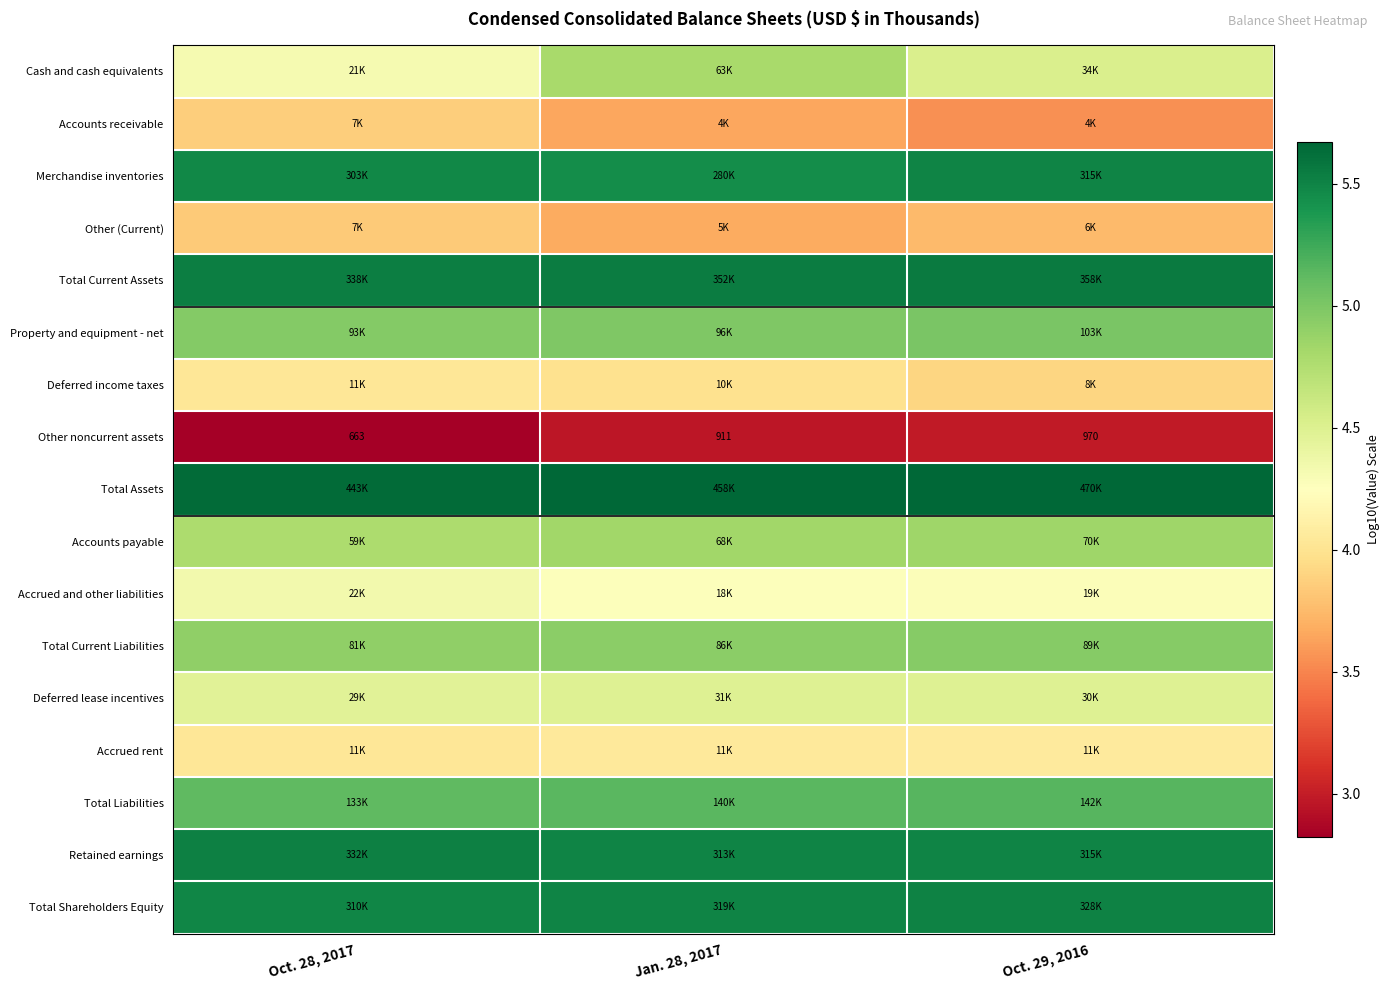

Where is Deferred income taxes nearest to the value 3?

Oct. 29, 2016